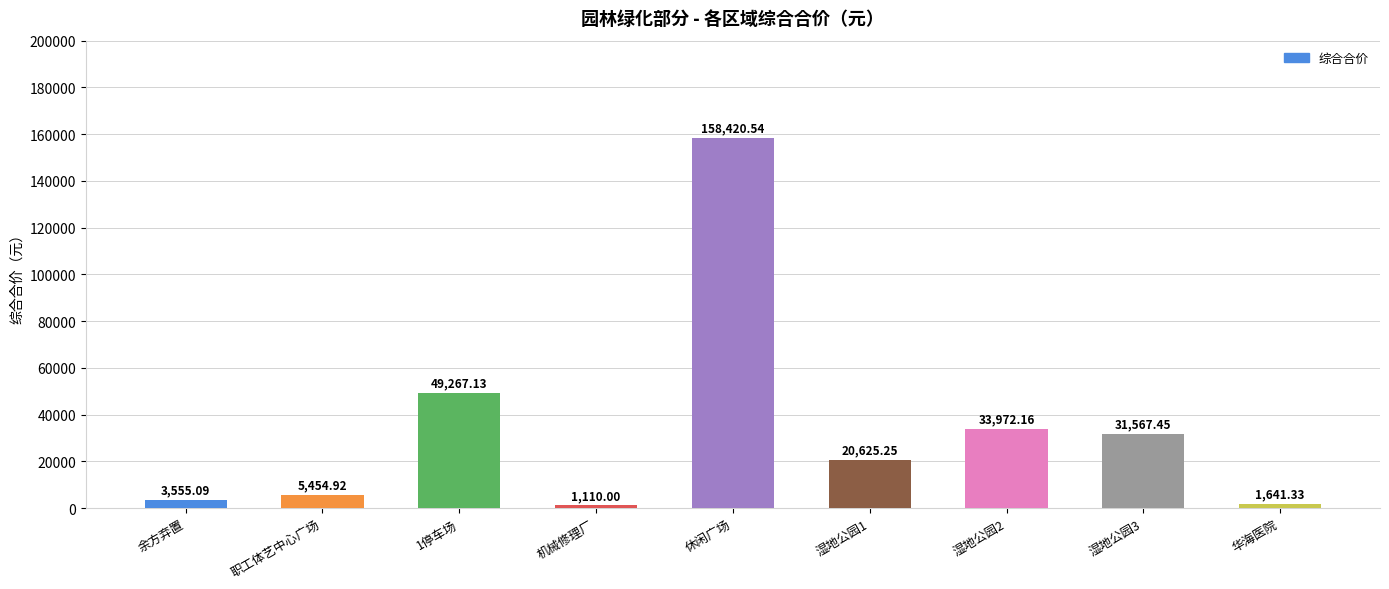

What is the difference between the maximum and minimum values?

157310.5